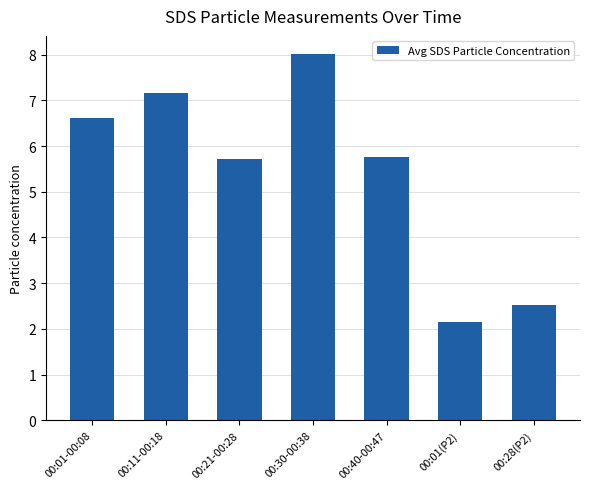

What is the label of the 1st bar from the left?

00:01-00:08